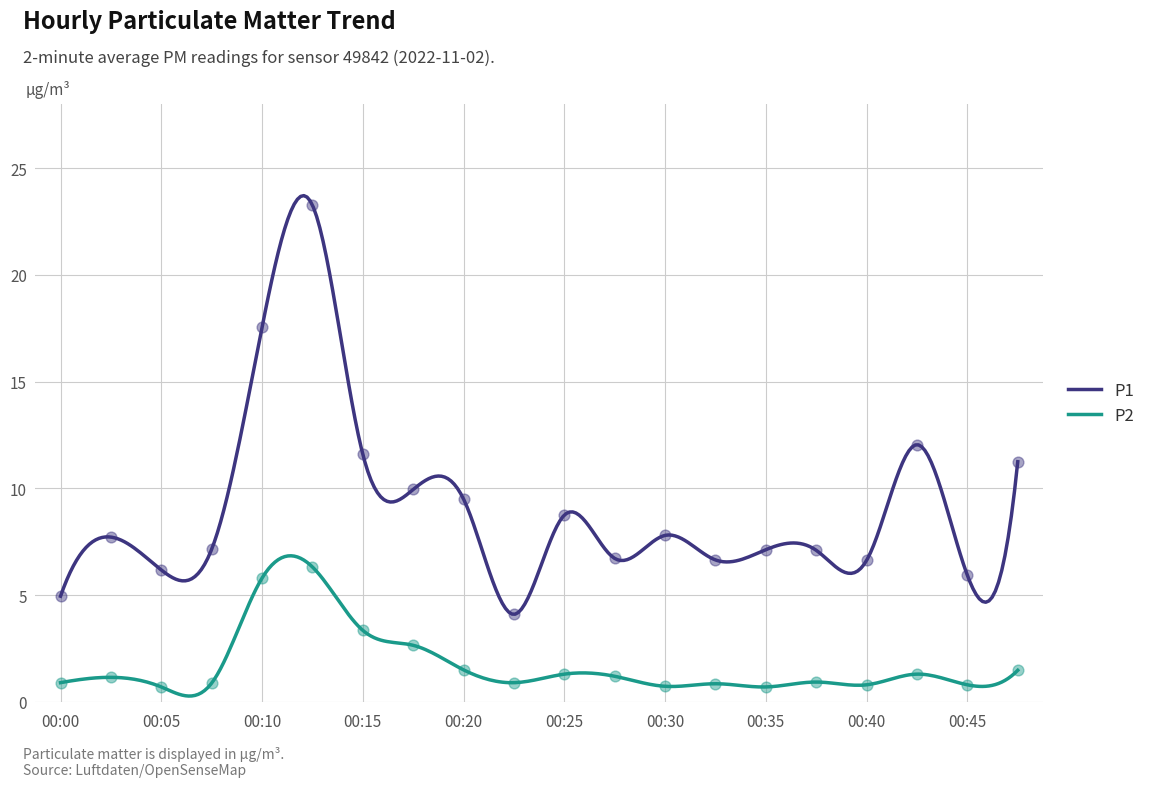

At which category is the sum across all series the highest?

00:13